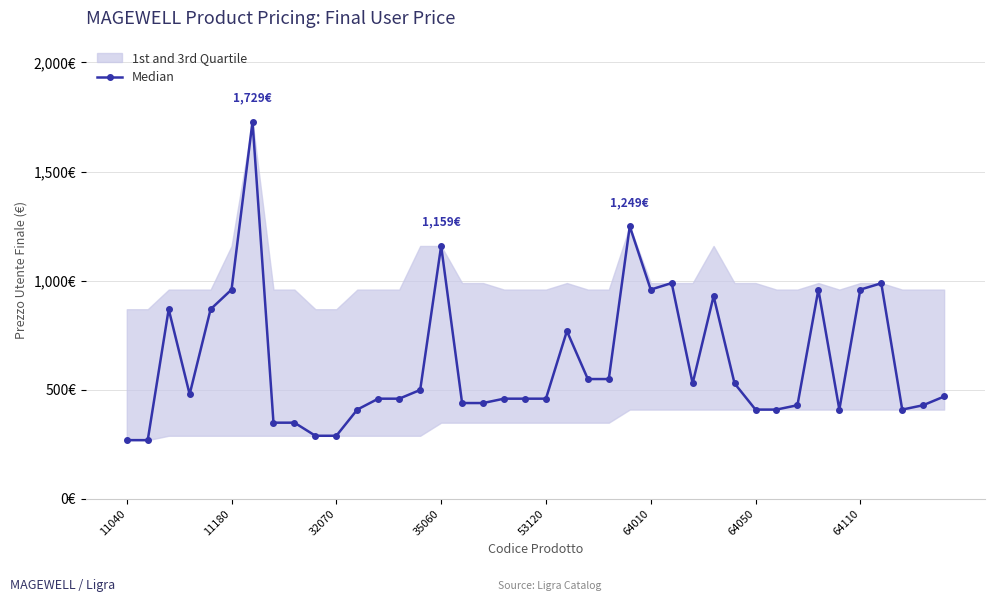

What position from the right is 35060?

25